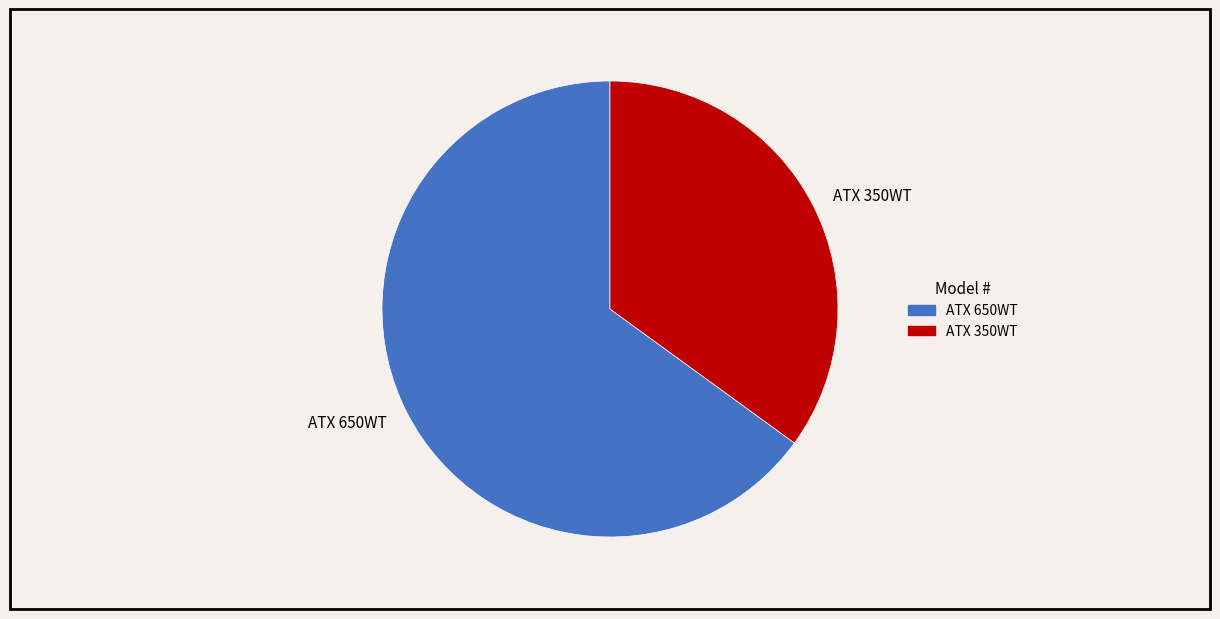

Which category has the biggest portion of the pie?

ATX 650WT